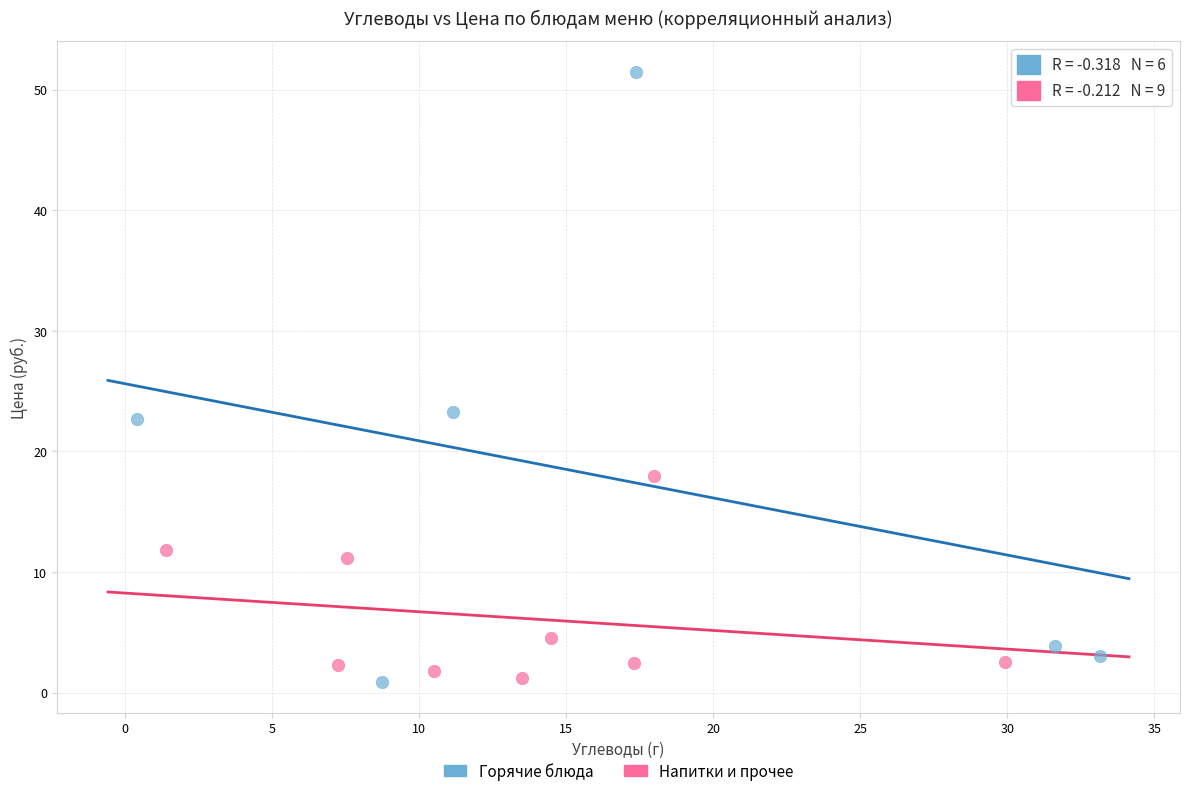

Which series reaches the maximum Y coordinate?

Горячие блюда